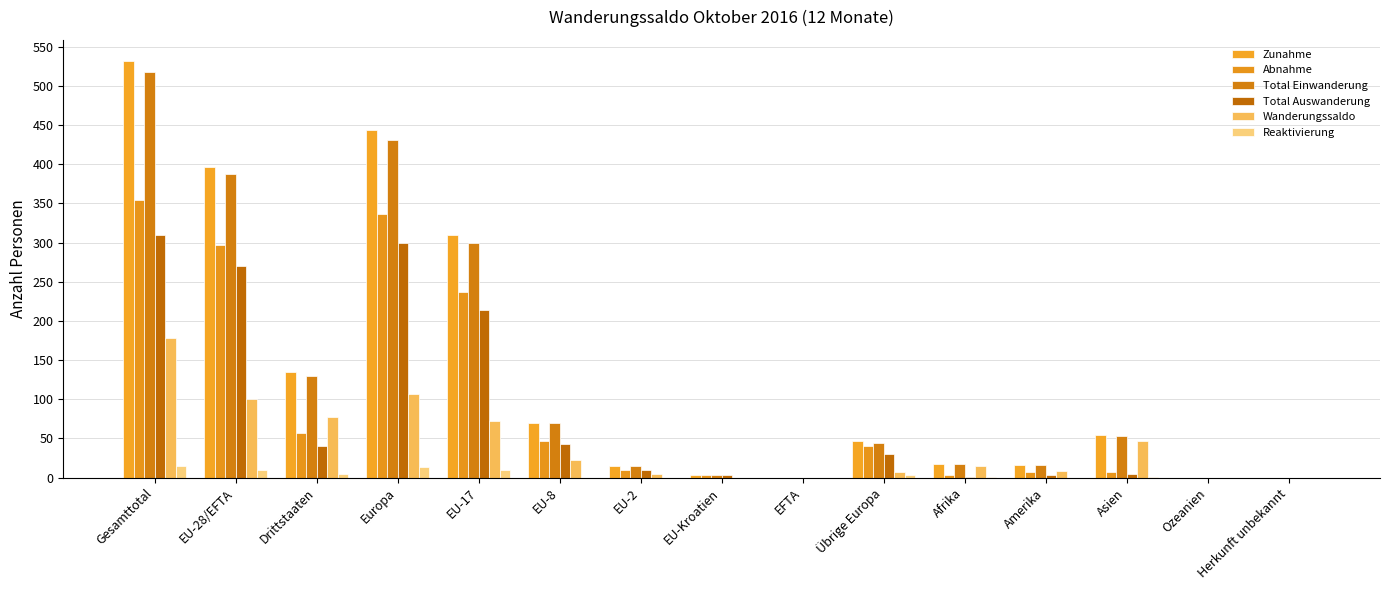

Count the number of data series in this chart.

6